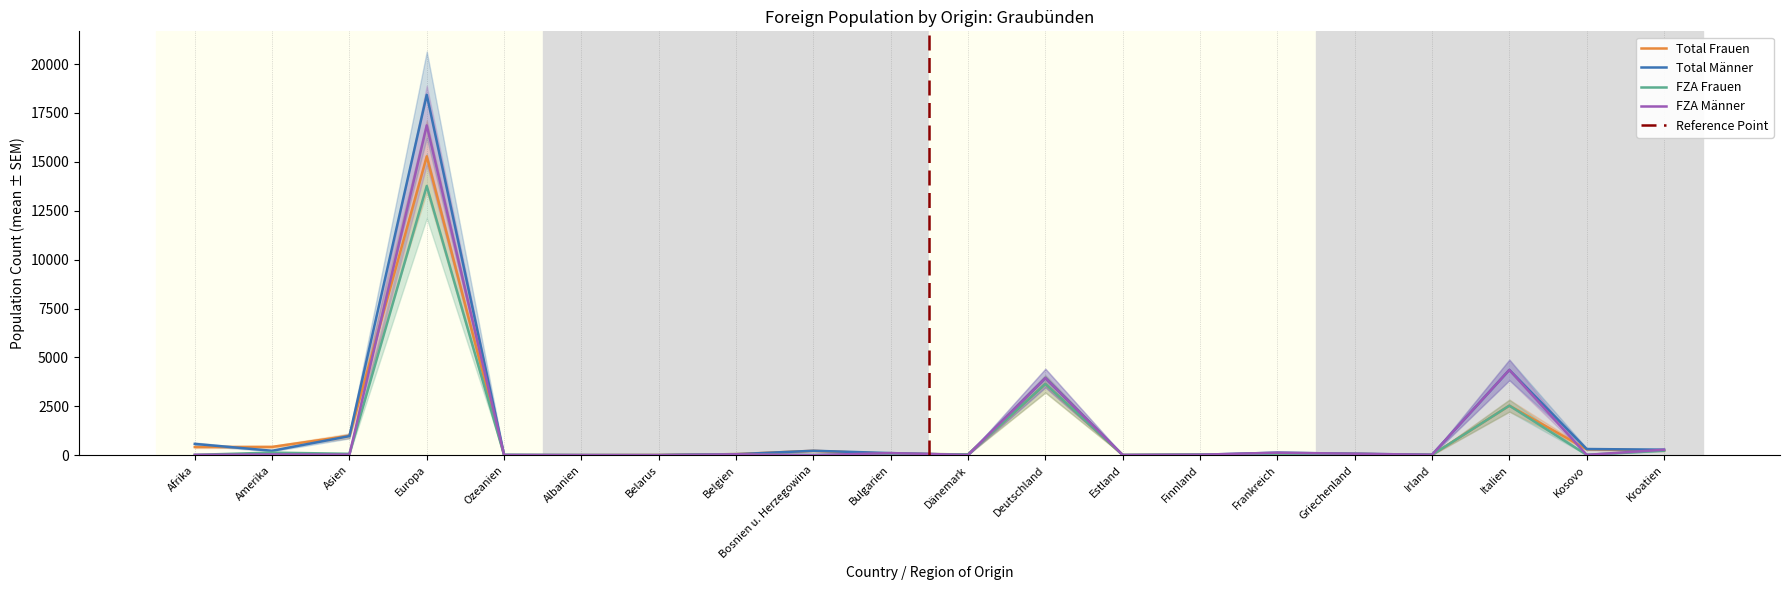

After their last crossing, which series has the higher values: Total Frauen or Total Männer?

Total Männer